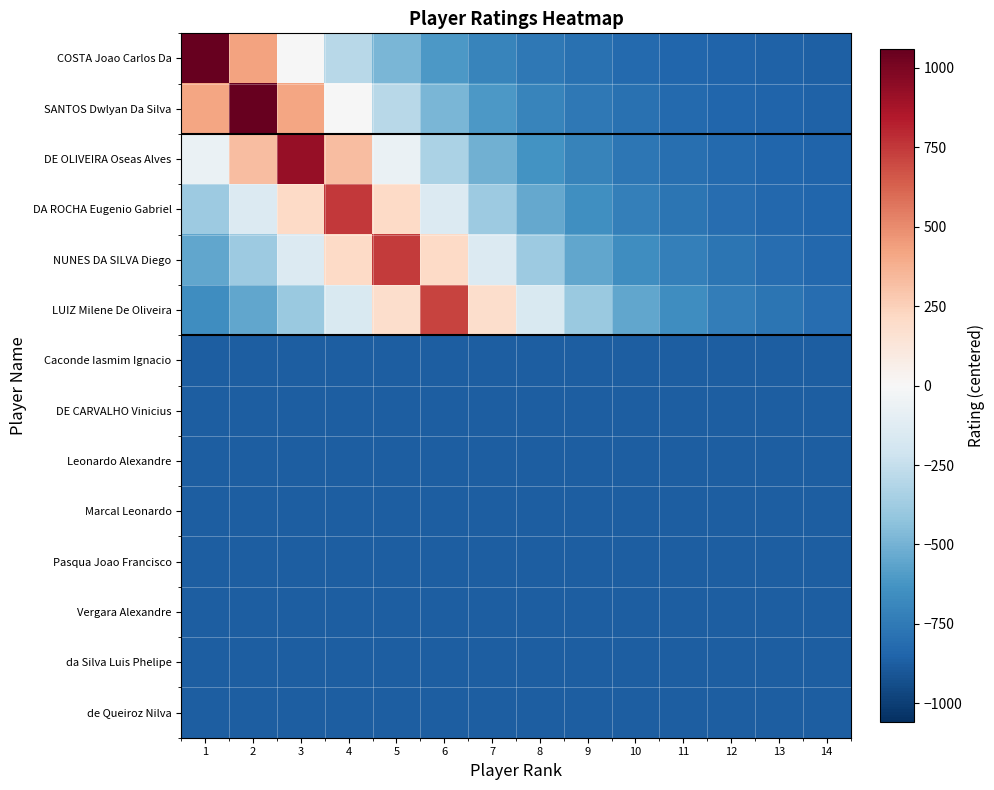

Reading left to right, extract all data points from this chart.

COSTA Joao Carlos Da: 1=1059.7	2=422.4	3=-4.8	4=-291.1	5=-483.1	6=-611.7	7=-698.0	8=-755.8	9=-794.5	10=-820.5	11=-837.9	12=-849.6	13=-857.4	14=-862.7
SANTOS Dwlyan Da Silva: 1=421.1	2=1057.7	3=421.1	4=-5.7	5=-291.7	6=-483.5	7=-612.0	8=-698.2	9=-755.9	10=-794.6	11=-820.6	12=-838.0	13=-849.6	14=-857.4
DE OLIVEIRA Oseas Alves: 1=-66.8	2=329.9	3=921.7	4=329.9	5=-66.8	6=-332.7	7=-510.9	8=-630.4	9=-710.5	10=-764.2	11=-800.2	12=-824.3	13=-840.5	14=-851.3
DA ROCHA Eugenio Gabriel: 1=-384.8	2=-144.5	3=213.9	4=748.7	5=213.9	6=-144.5	7=-384.8	8=-545.9	9=-653.8	10=-726.2	11=-774.7	12=-807.2	13=-829.0	14=-843.6
NUNES DA SILVA Diego: 1=-547.7	2=-387.5	3=-148.6	4=207.9	5=739.7	6=207.9	7=-148.6	8=-387.5	9=-547.7	10=-655.0	11=-727.0	12=-775.2	13=-807.6	14=-829.3
LUIZ Milene De Oliveira: 1=-658.7	2=-553.1	3=-395.6	4=-160.7	5=189.8	6=712.7	7=189.8	8=-160.7	9=-395.6	10=-553.1	11=-658.7	12=-729.5	13=-776.9	14=-808.7
Caconde Iasmim Ignacio: 1=-873.3	2=-873.3	3=-873.3	4=-873.3	5=-873.3	6=-873.3	7=-873.3	8=-873.3	9=-873.3	10=-873.3	11=-873.3	12=-873.3	13=-873.3	14=-873.3
DE CARVALHO Vinicius: 1=-873.3	2=-873.3	3=-873.3	4=-873.3	5=-873.3	6=-873.3	7=-873.3	8=-873.3	9=-873.3	10=-873.3	11=-873.3	12=-873.3	13=-873.3	14=-873.3
Leonardo Alexandre: 1=-873.3	2=-873.3	3=-873.3	4=-873.3	5=-873.3	6=-873.3	7=-873.3	8=-873.3	9=-873.3	10=-873.3	11=-873.3	12=-873.3	13=-873.3	14=-873.3
Marcal Leonardo: 1=-873.3	2=-873.3	3=-873.3	4=-873.3	5=-873.3	6=-873.3	7=-873.3	8=-873.3	9=-873.3	10=-873.3	11=-873.3	12=-873.3	13=-873.3	14=-873.3
Pasqua Joao Francisco: 1=-873.3	2=-873.3	3=-873.3	4=-873.3	5=-873.3	6=-873.3	7=-873.3	8=-873.3	9=-873.3	10=-873.3	11=-873.3	12=-873.3	13=-873.3	14=-873.3
Vergara Alexandre: 1=-873.3	2=-873.3	3=-873.3	4=-873.3	5=-873.3	6=-873.3	7=-873.3	8=-873.3	9=-873.3	10=-873.3	11=-873.3	12=-873.3	13=-873.3	14=-873.3
da Silva Luis Phelipe: 1=-873.3	2=-873.3	3=-873.3	4=-873.3	5=-873.3	6=-873.3	7=-873.3	8=-873.3	9=-873.3	10=-873.3	11=-873.3	12=-873.3	13=-873.3	14=-873.3
de Queiroz Nilva: 1=-873.3	2=-873.3	3=-873.3	4=-873.3	5=-873.3	6=-873.3	7=-873.3	8=-873.3	9=-873.3	10=-873.3	11=-873.3	12=-873.3	13=-873.3	14=-873.3